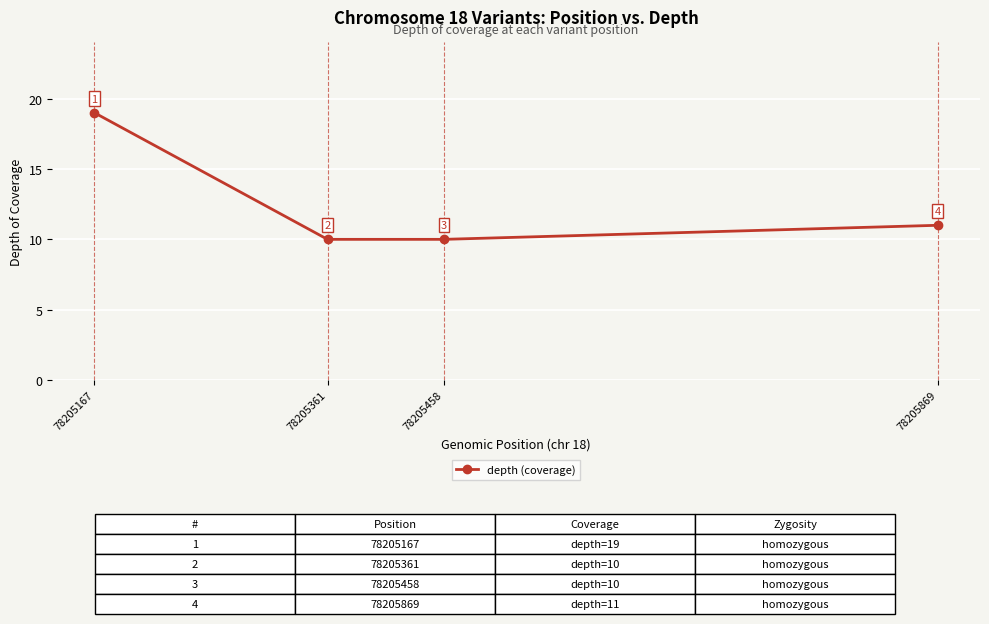

What is the value of the 4th point from the left?

11